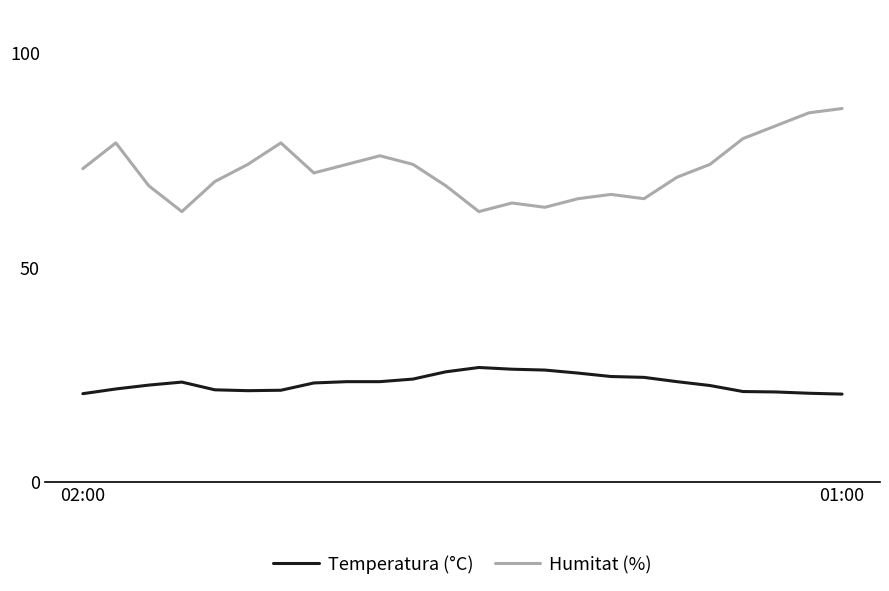

List the series in order of their overall mean, highest first.

Humitat (%), Temperatura (°C)